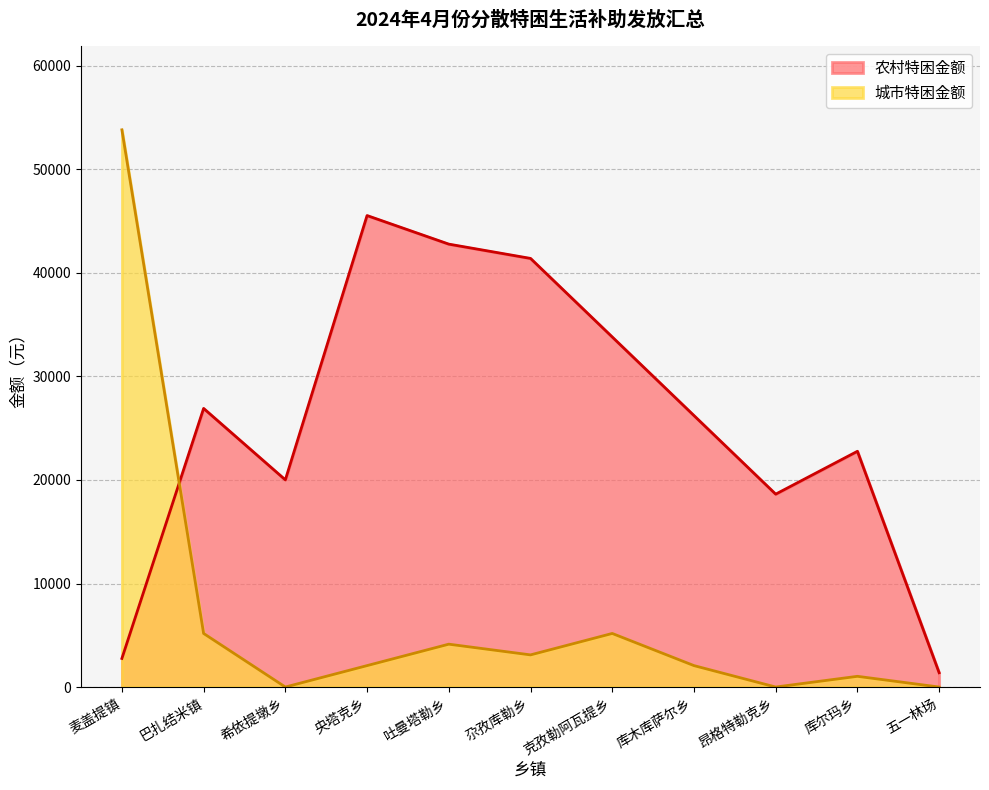

Reading left to right, transcribe all the data shown in this chart.

农村特困金额: 麦盖提镇=2760	巴扎结米镇=26910	希依提墩乡=20010	央塔克乡=45540	吐曼塔勒乡=42780	尕孜库勒乡=41400	克孜勒阿瓦提乡=33810	库木库萨尔乡=26220	昂格特勒克乡=18630	库尔玛乡=22770	五一林场=1380
城市特困金额: 麦盖提镇=53820	巴扎结米镇=5175	希依提墩乡=0	央塔克乡=2070	吐曼塔勒乡=4140	尕孜库勒乡=3105	克孜勒阿瓦提乡=5175	库木库萨尔乡=2070	昂格特勒克乡=0	库尔玛乡=1035	五一林场=0